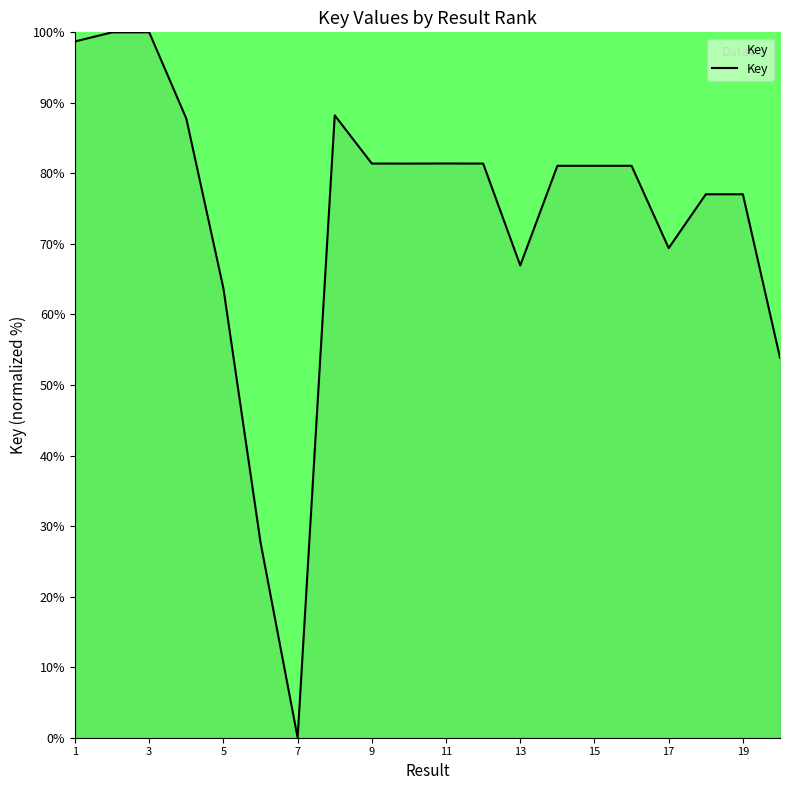

How many values are above zero?

19